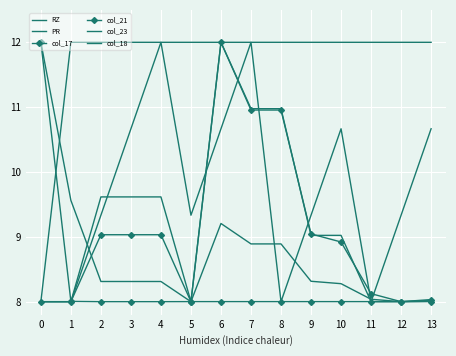

Between which two adjacent categories do PR and col_21 first intersect?

5 and 6